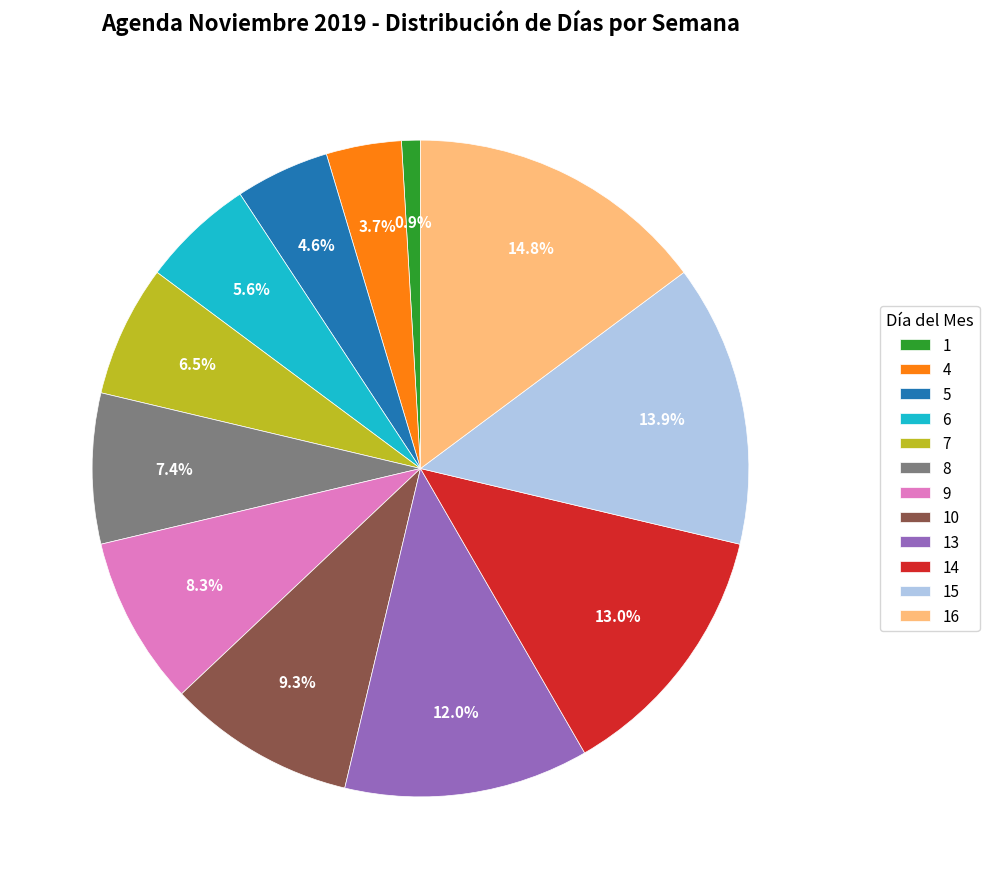

Rank the categories by value from lowest to highest.

1, 4, 5, 6, 7, 8, 9, 10, 13, 14, 15, 16